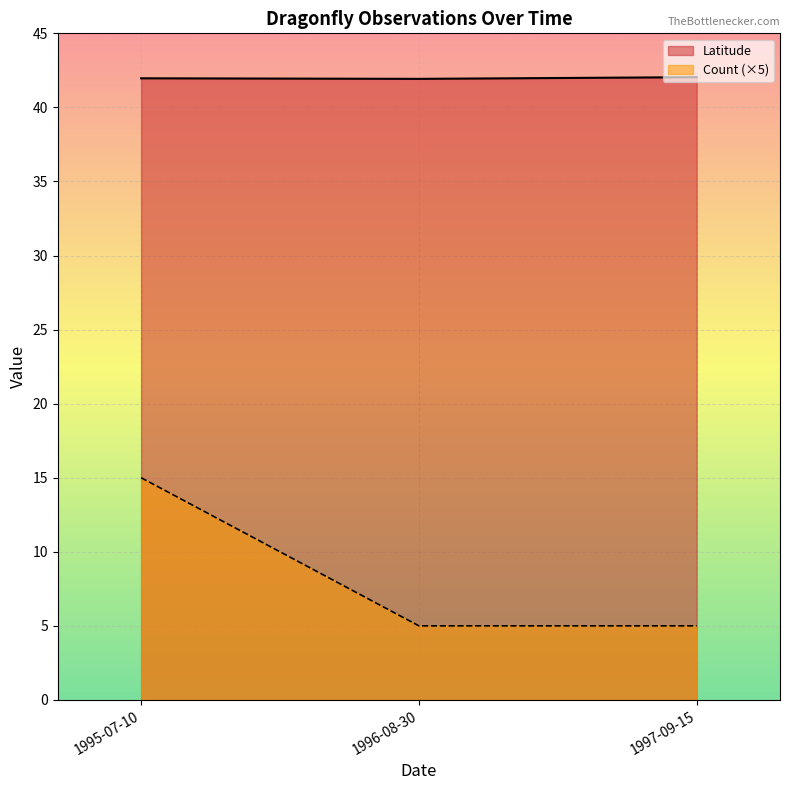

The value of Latitude at 1995-07-10 is 20.6. True or false?

False